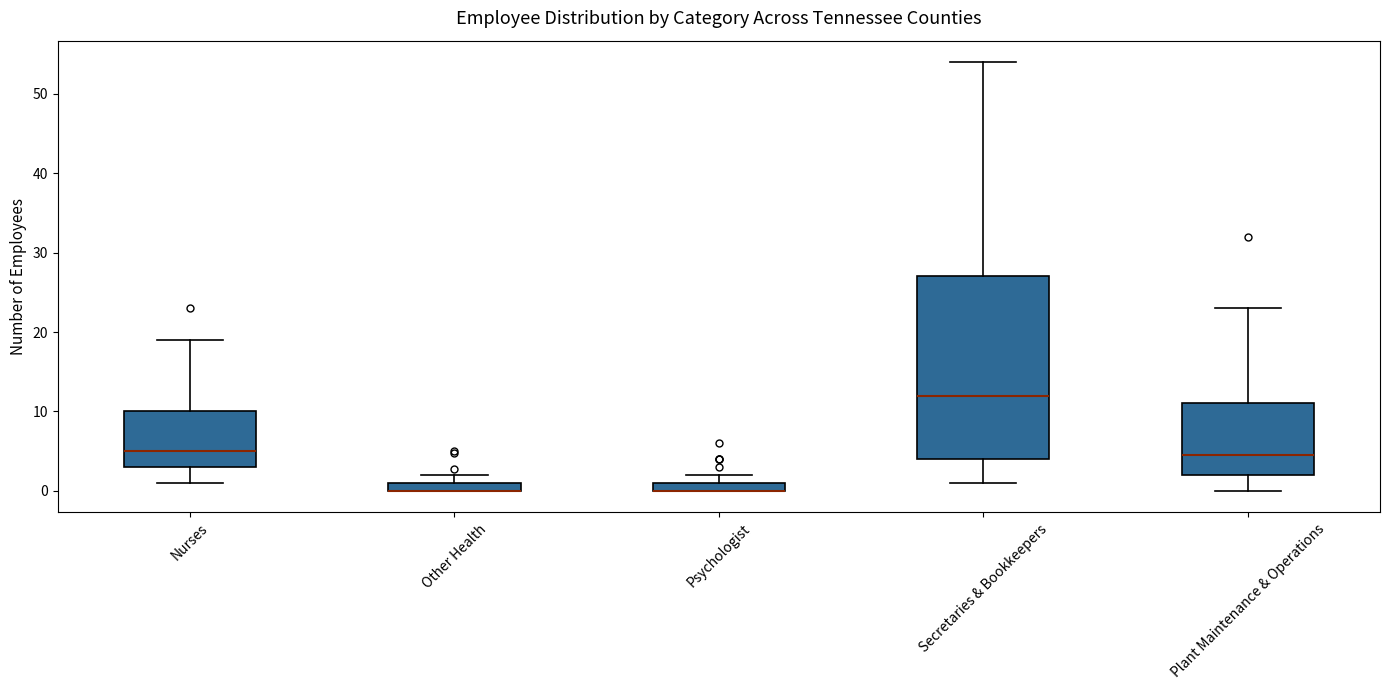

Which box is the tallest, from its lower edge to its upper edge?

Secretaries & Bookkeepers